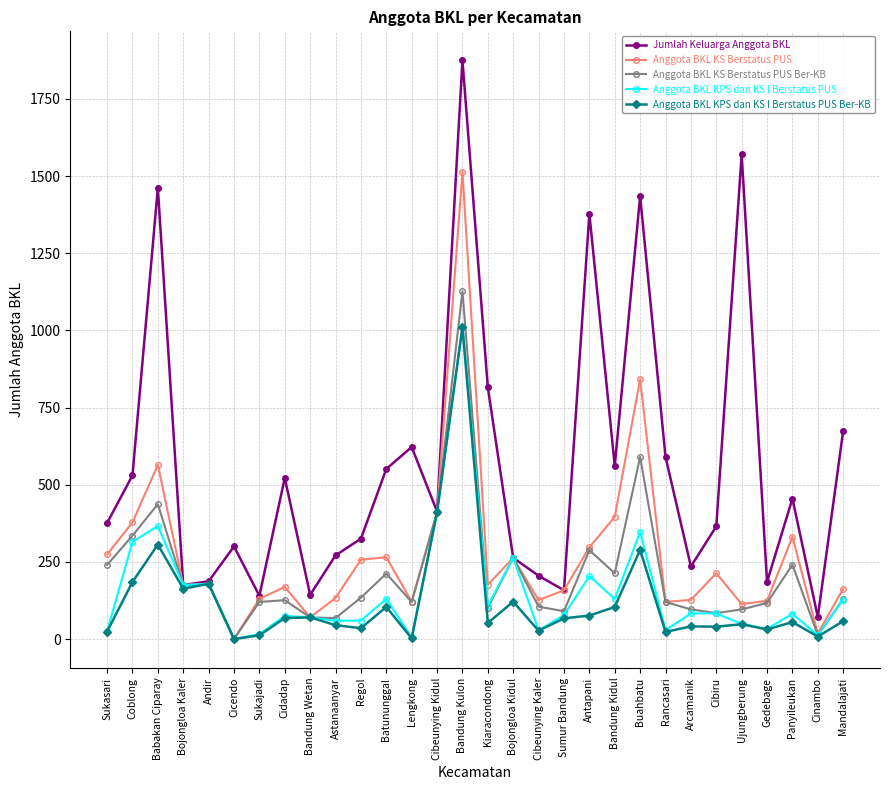

The Anggota BKL KS Berstatus PUS Ber-KB series shows 285 at Bojongloa Kaler. True or false?

False